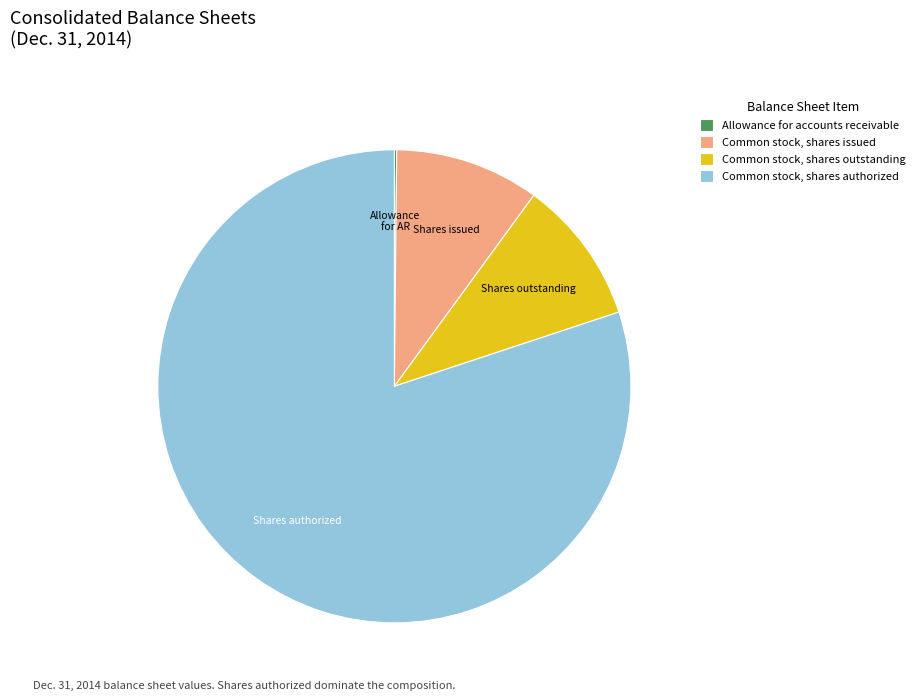

Is Common stock, shares authorized the majority of the pie?

Yes